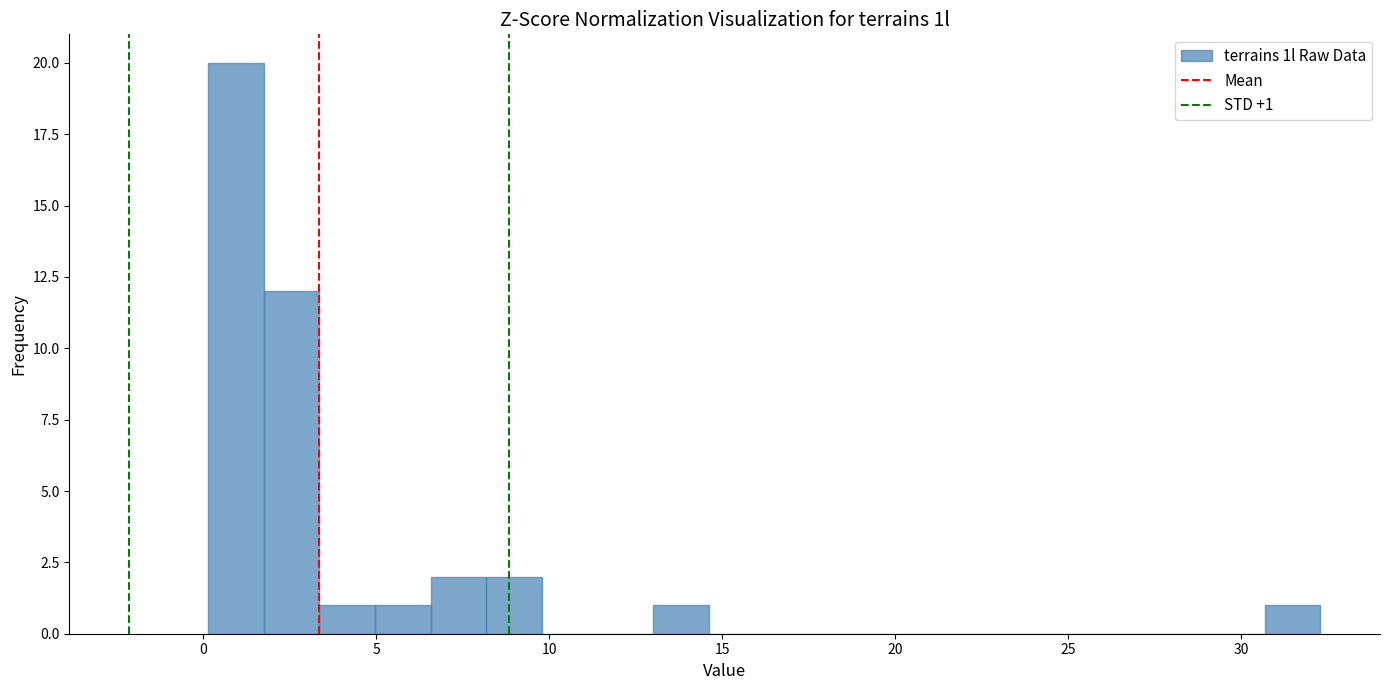

Around what value on the x-axis is the tallest bar? Give the approximate position of its centre, as read against the axis.

1.0